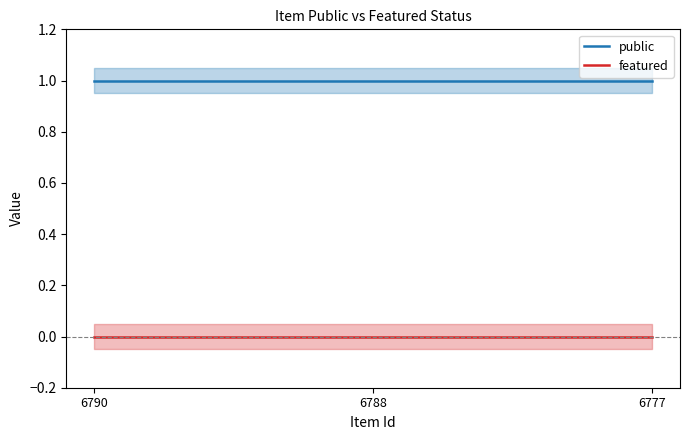

What is the sum of all public values?

3